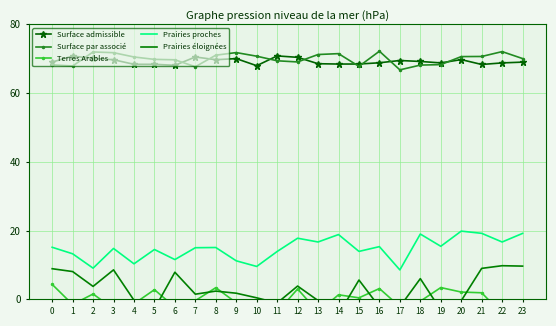

Which label corresponds to the smallest value in the chart?

14